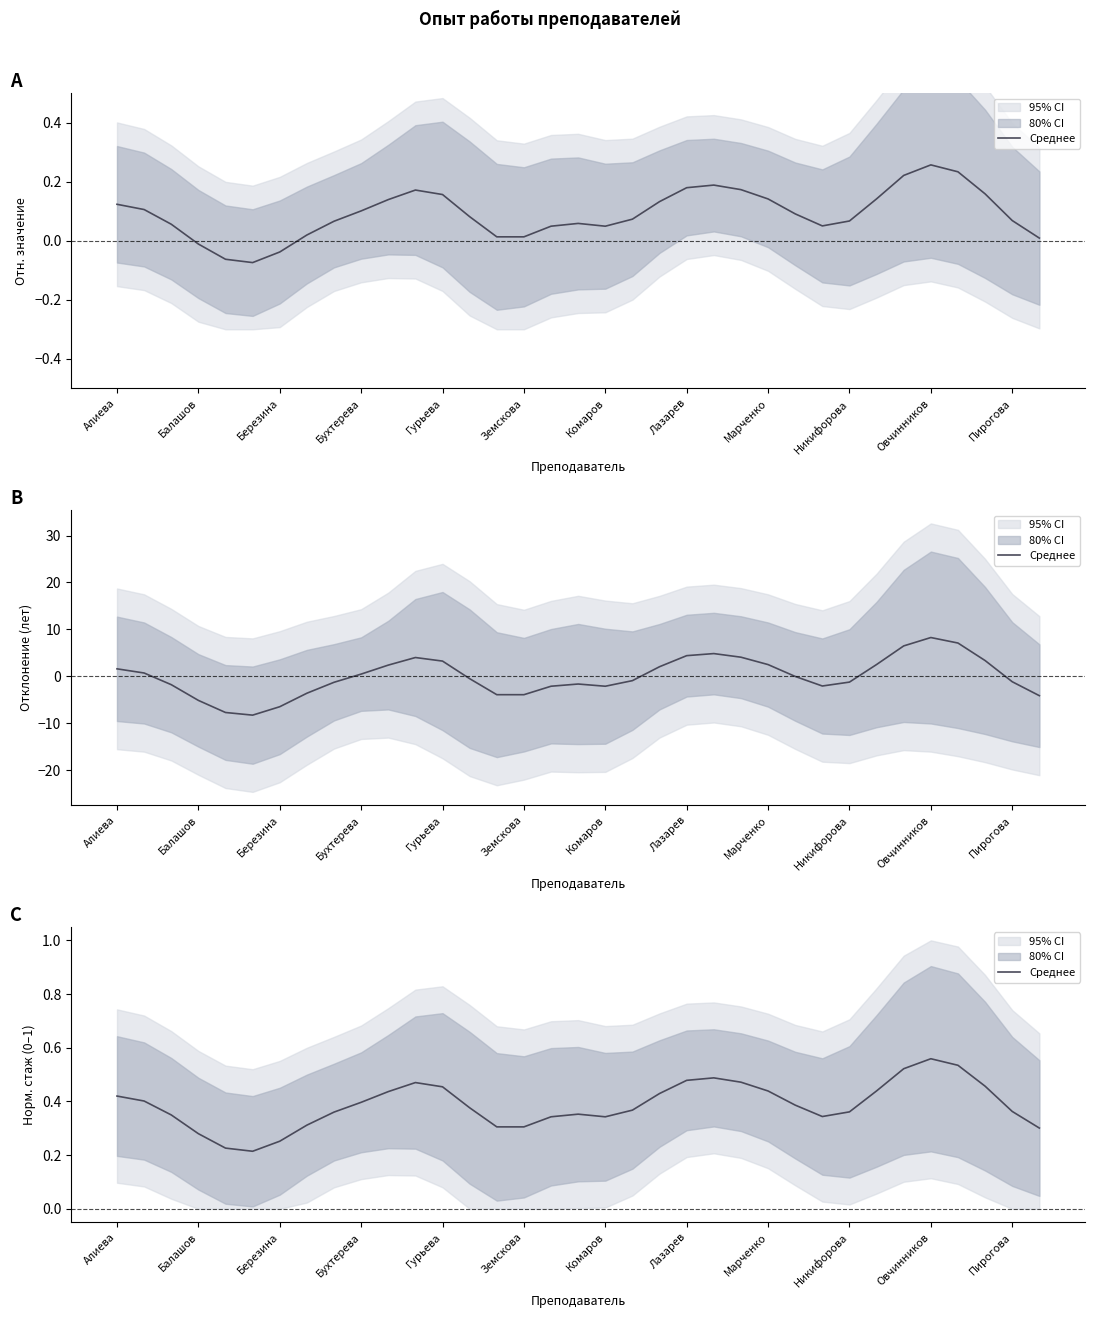

Which has a higher value, Никифорова or 14?

Никифорова